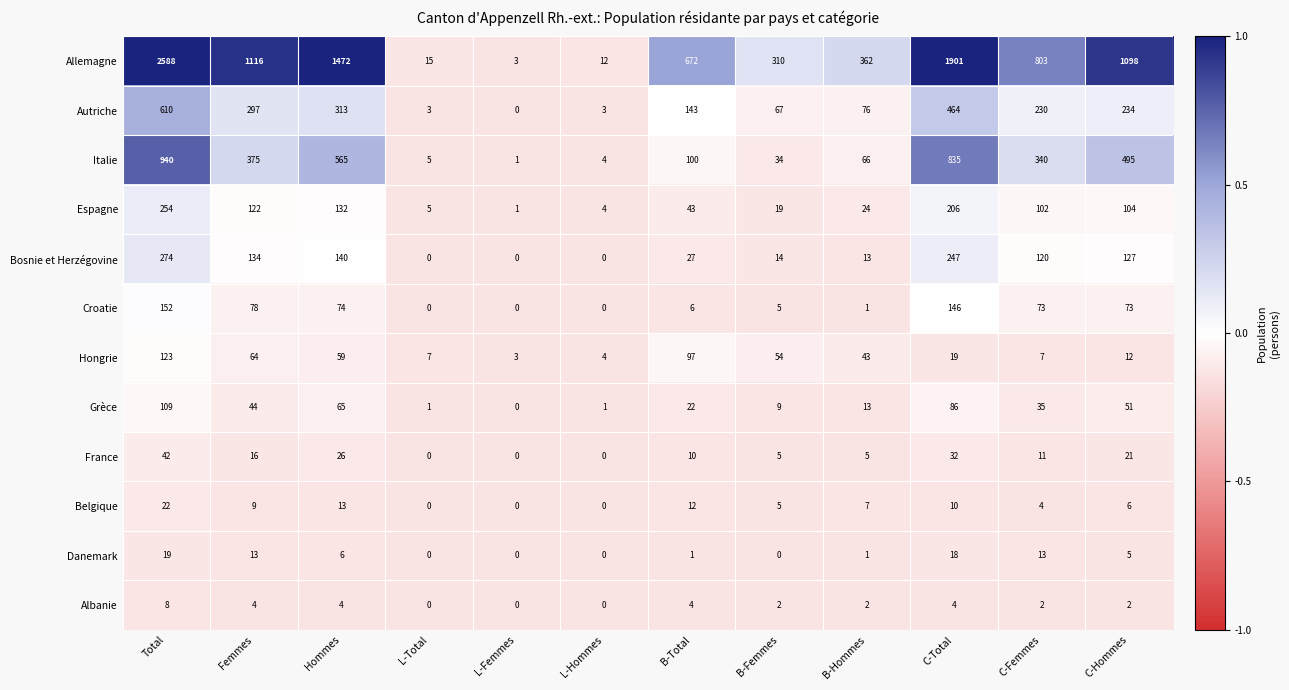

Which category has the highest value across all series?

Total